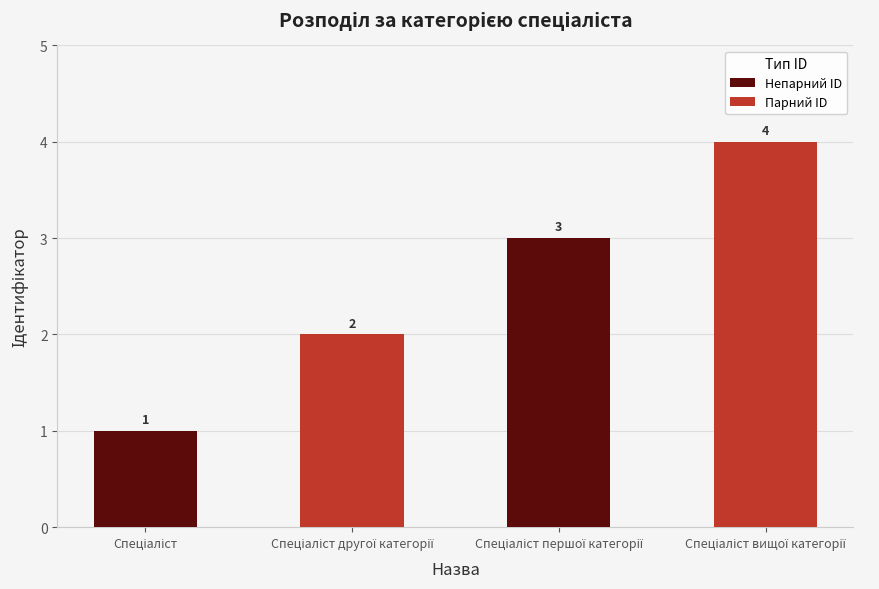

What is the greatest value displayed?

4